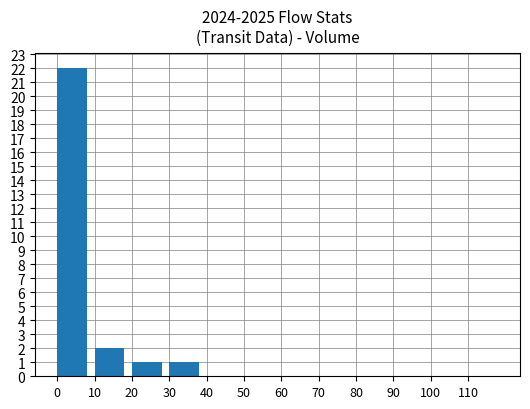

What is the sum of all values?

26